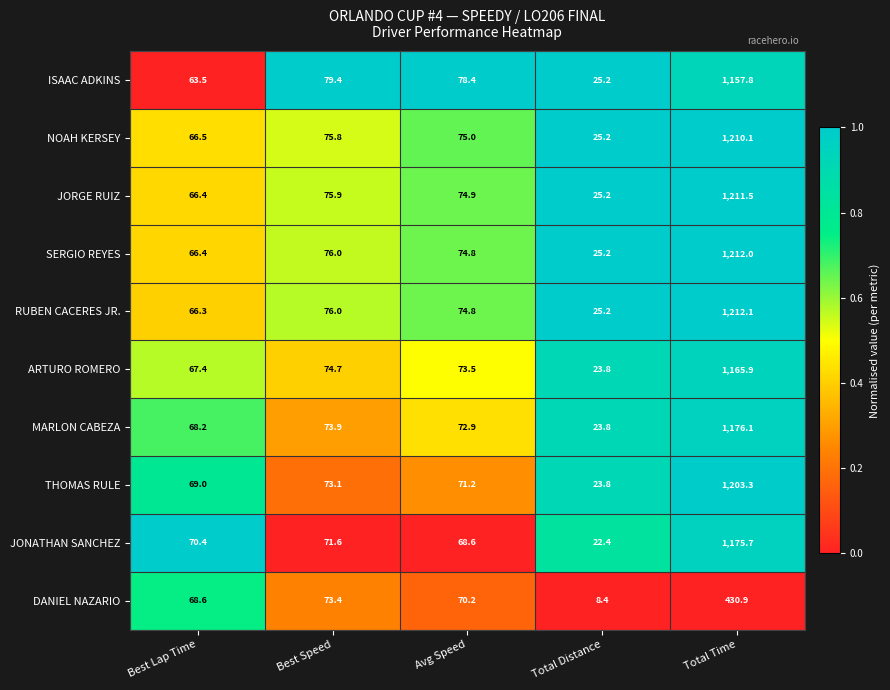

List the series in order of their peak value, lowest first.

DANIEL NAZARIO, ISAAC ADKINS, ARTURO ROMERO, JONATHAN SANCHEZ, MARLON CABEZA, THOMAS RULE, NOAH KERSEY, JORGE RUIZ, SERGIO REYES, RUBEN CACERES JR.